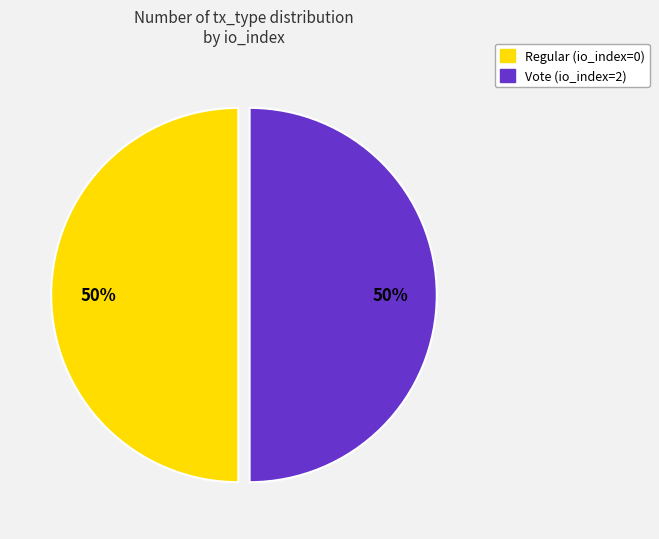

Do Regular and Vote together represent more than half of the pie?

Yes